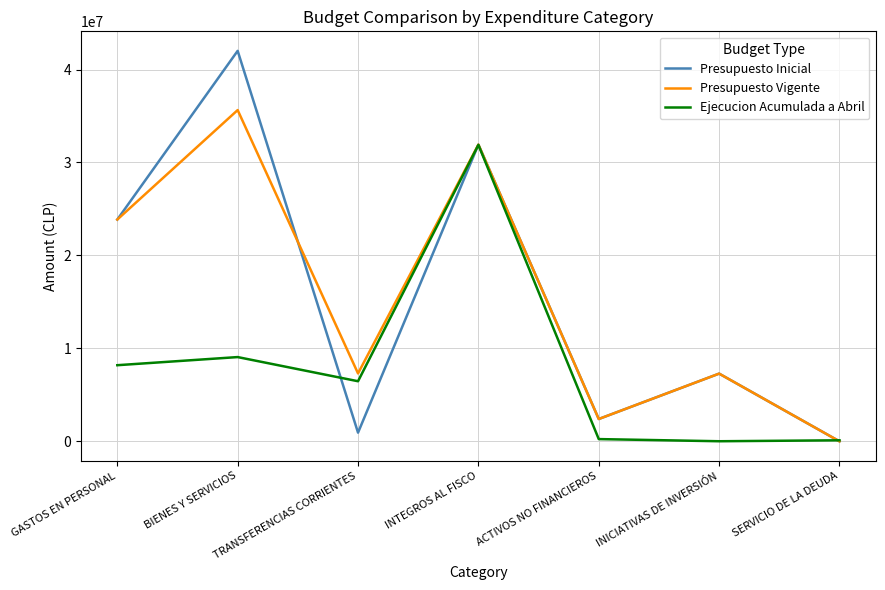

List the series in order of their peak value, lowest first.

Ejecucion Acumulada a Abril, Presupuesto Vigente, Presupuesto Inicial